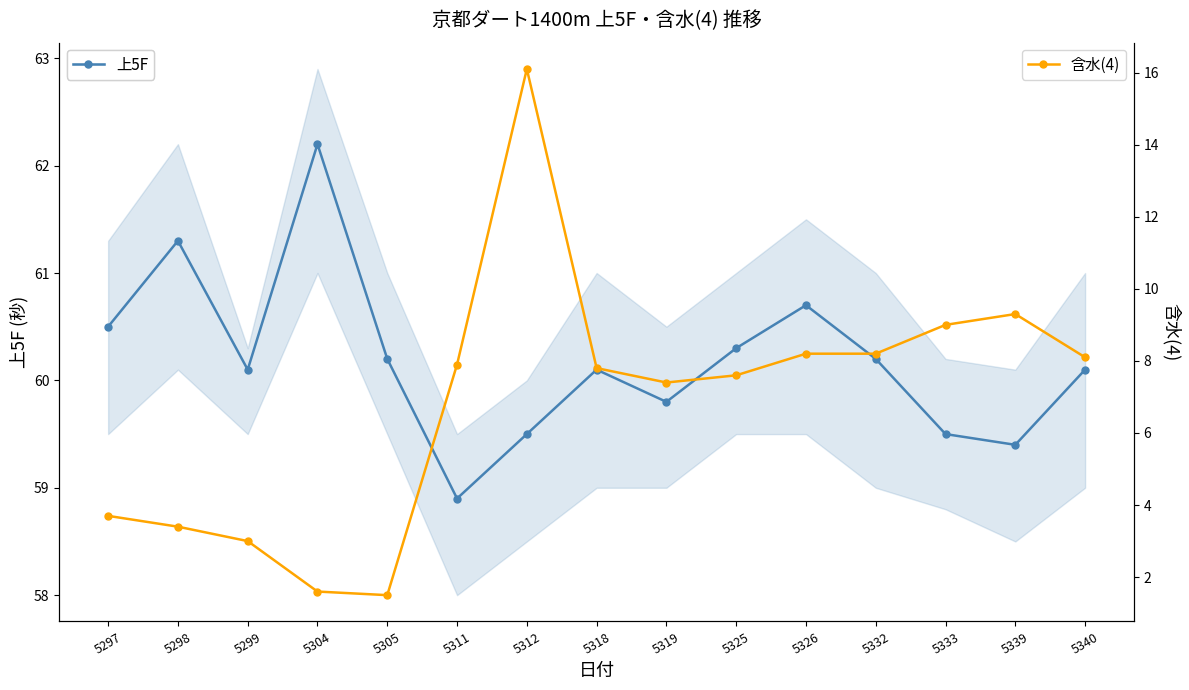

What is the difference between the maximum and minimum values in the 含水(4) series?

14.6